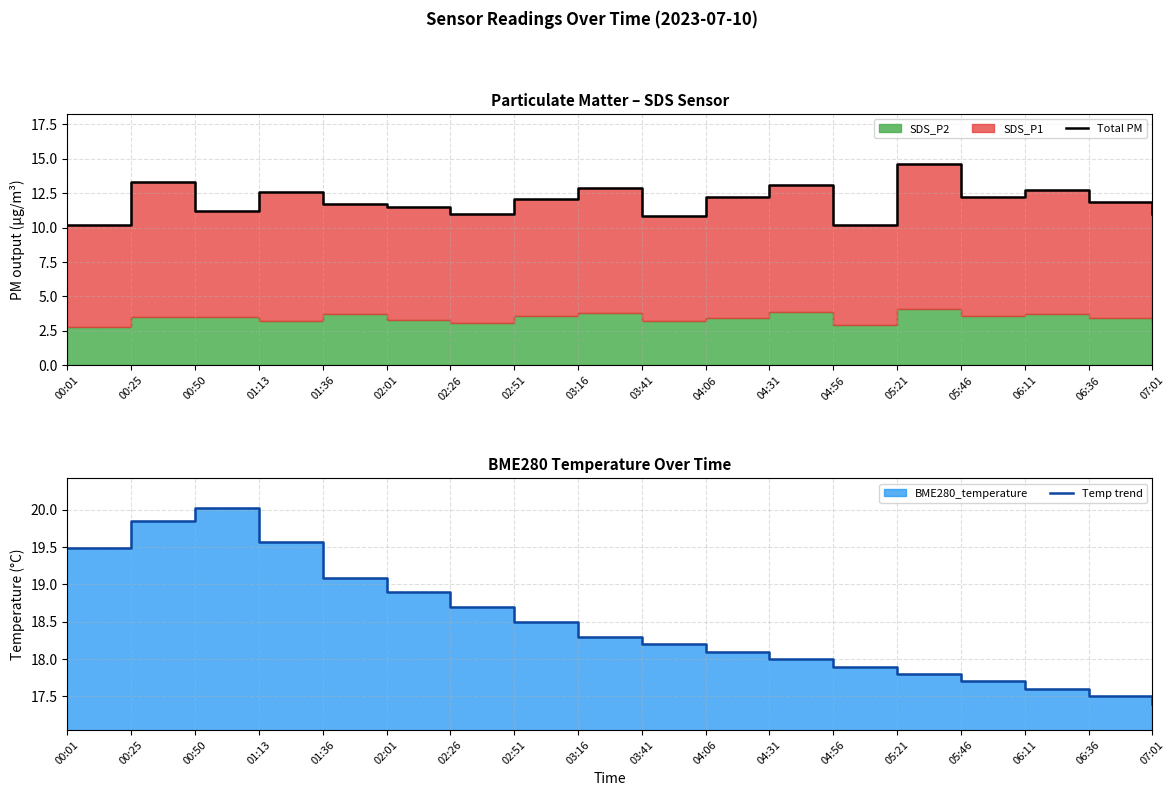

Is the value of Temp trend at 06:11 greater than the value of Total PM at 00:01?

Yes